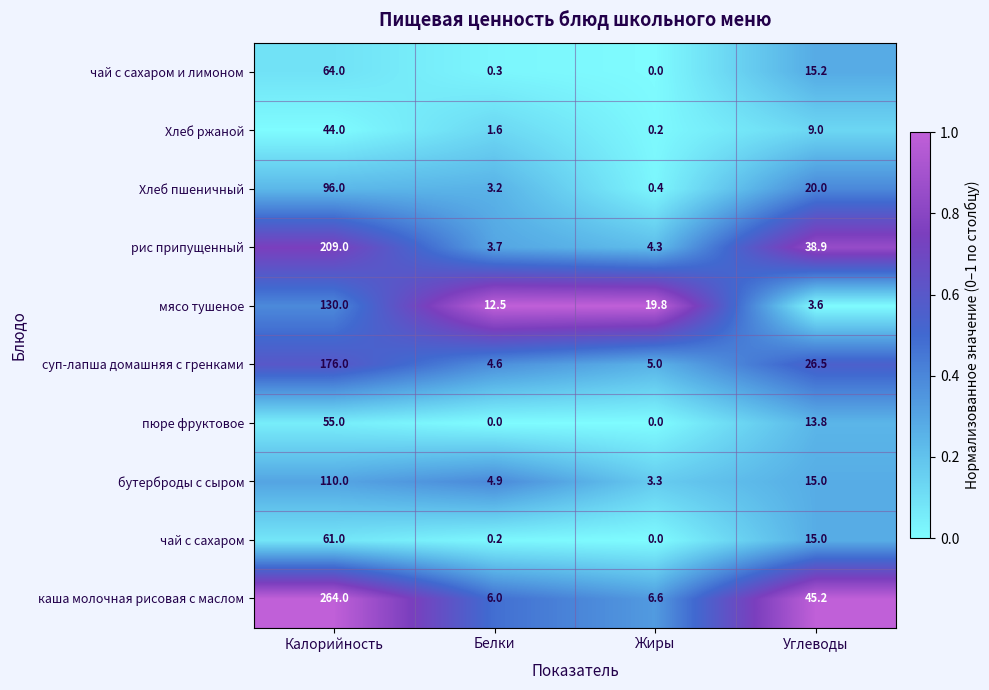

The Хлеб пшеничный series shows 0.4 at Жиры. True or false?

True